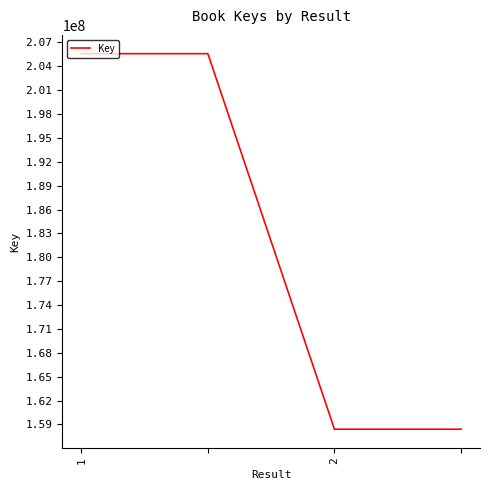

What is the minimum value shown in the chart?

158408038